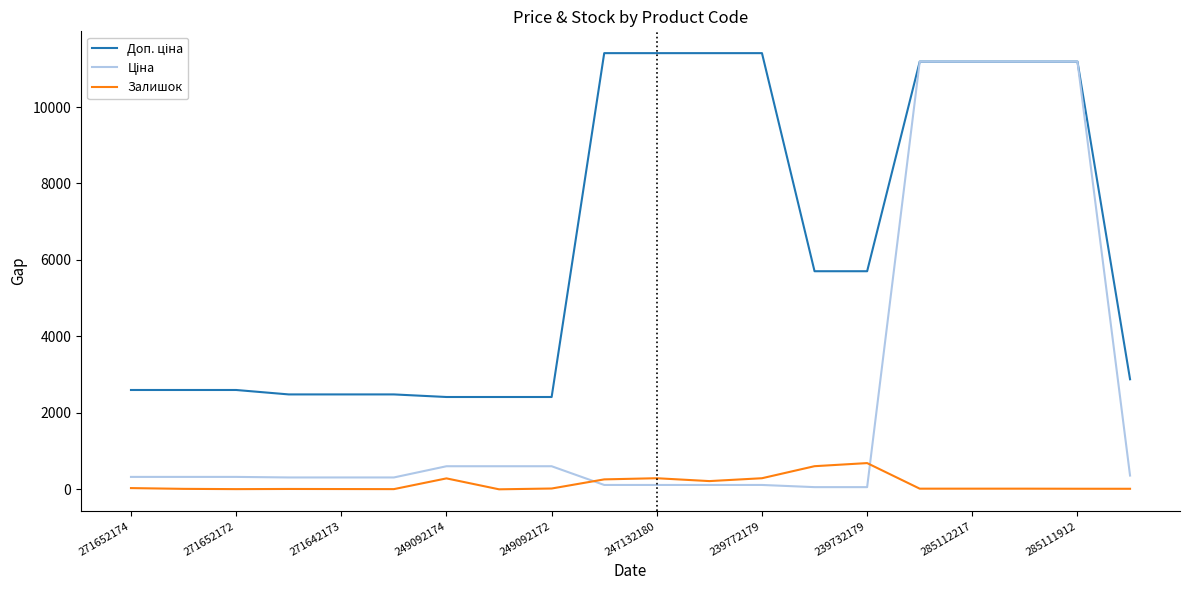

What is the greatest value displayed?

11410.0